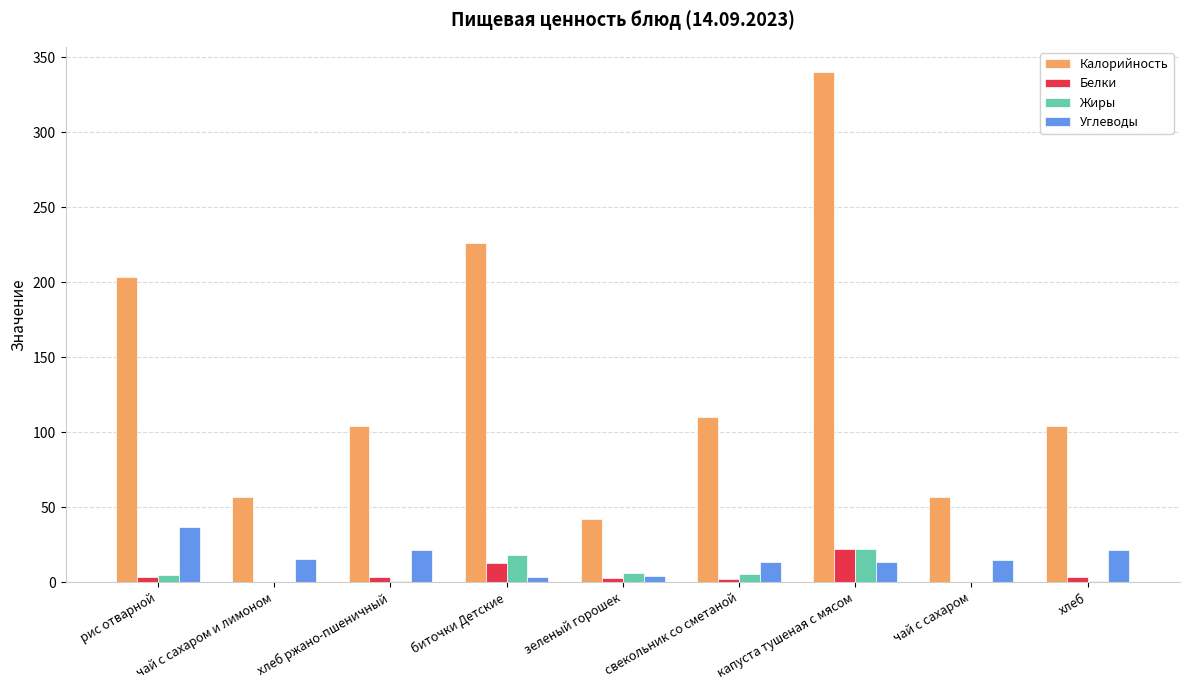

Between хлеб ржано-пшеничный and зеленый горошек, which series saw the biggest shift?

Калорийность